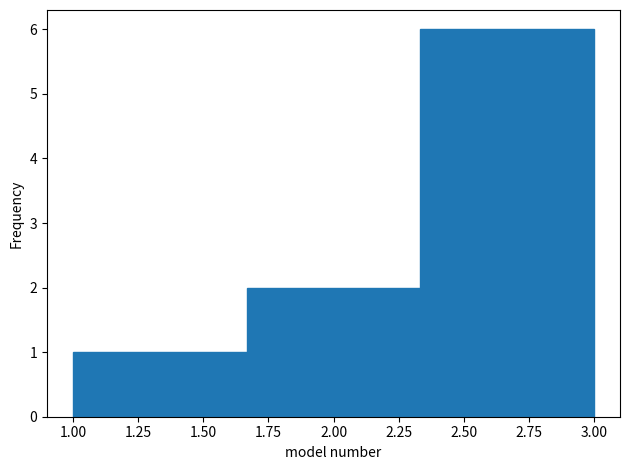

What is the height of the bar covering 1.65 to 2.35 on the x-axis? Neither the bar edges nor the heights are printed on the chart, so give them approximately, as read against the axes.

2